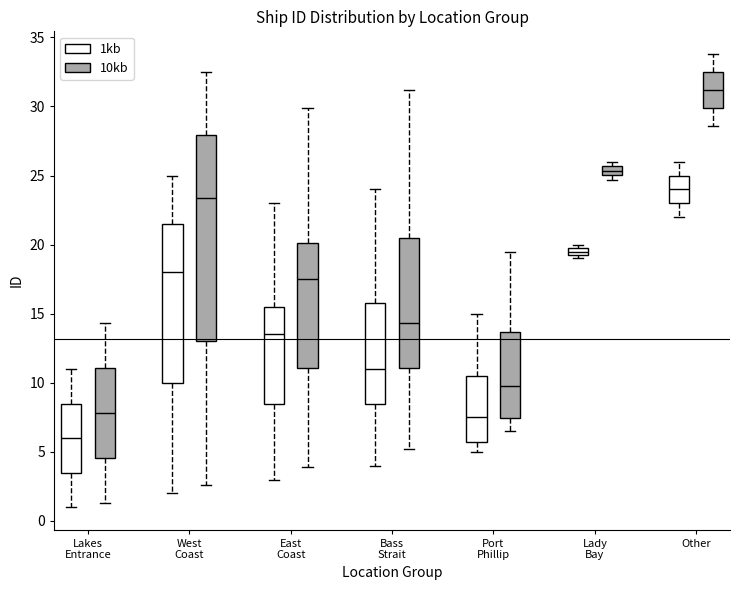

Where does the lower whisker of the box for Bass Strait (10kb) end on the y-axis? The values are not printed on the chart, so give them approximately, as read against the axis.

5.0